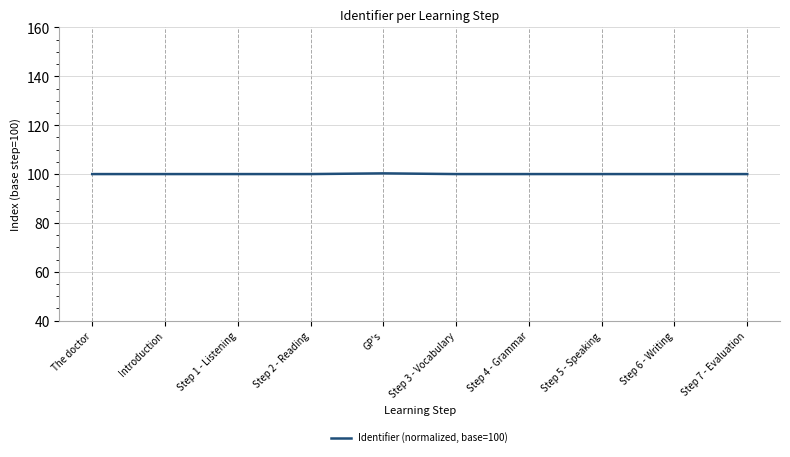

The value at The doctor is 169.5. True or false?

False